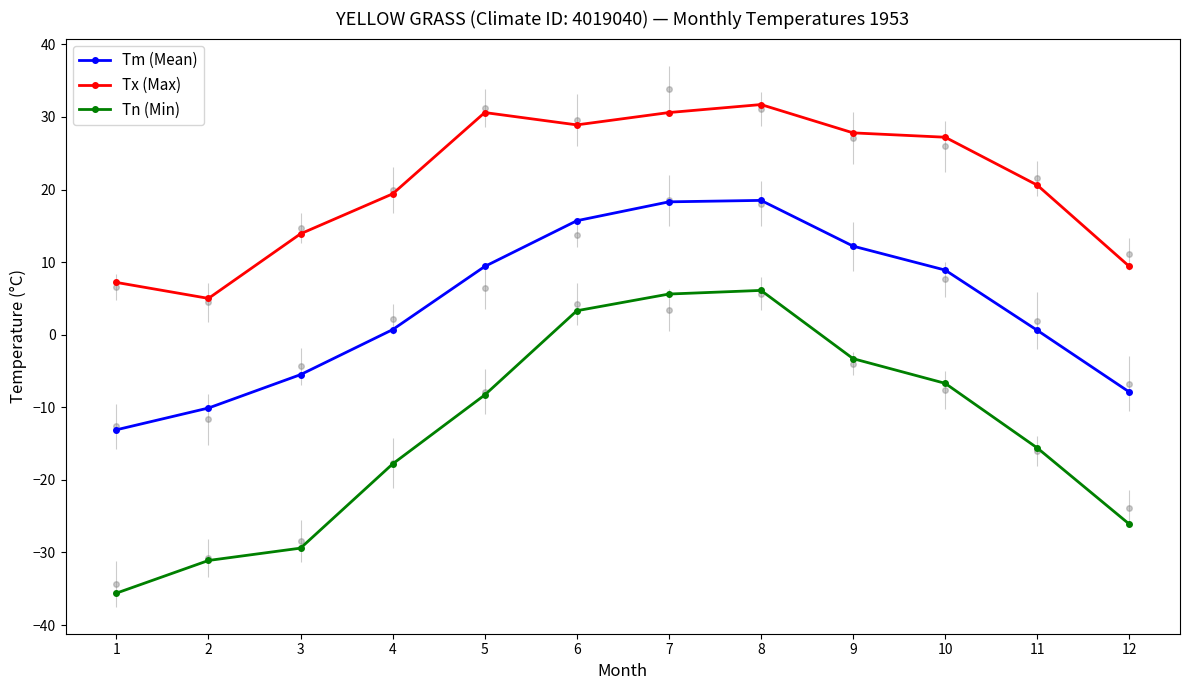

At 11, list the series in order from largest to smallest.

Tx (Max), Tm (Mean), Tn (Min)